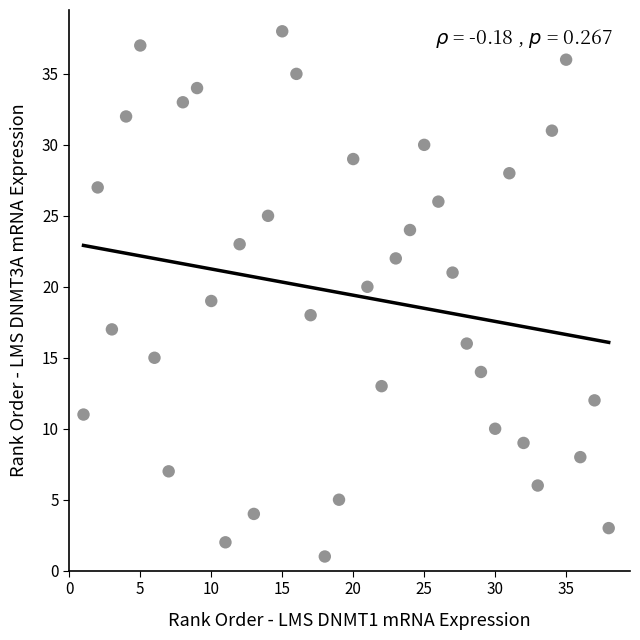

What is the range of X values (max minus min)?

37